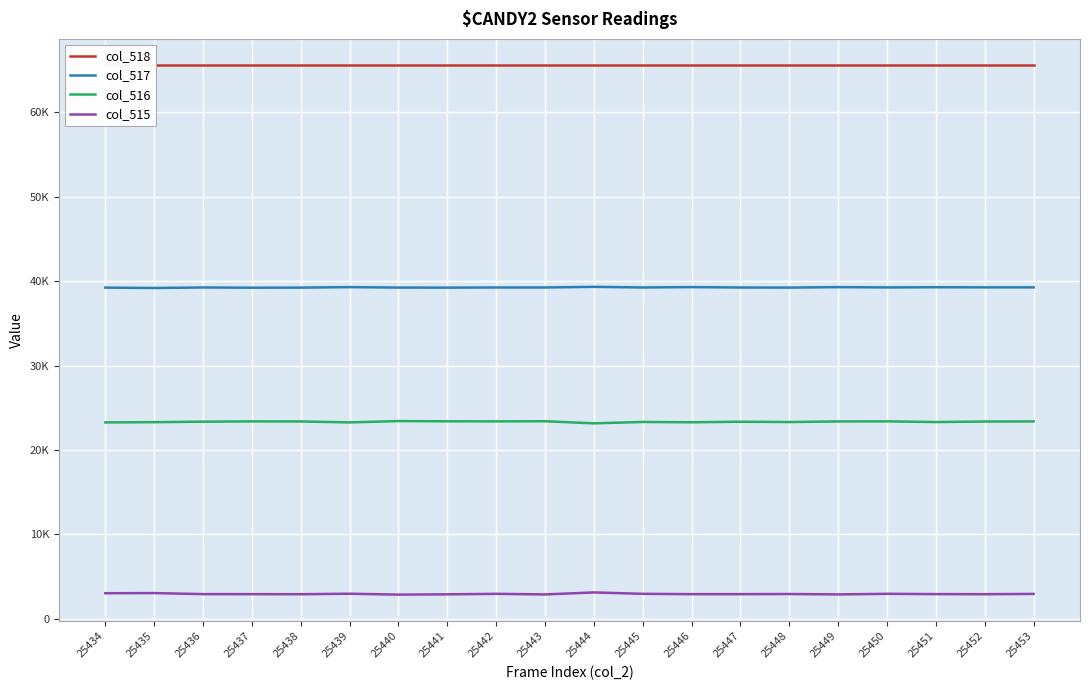

What is the value of the col_515 point at the 8th from the left?

2915